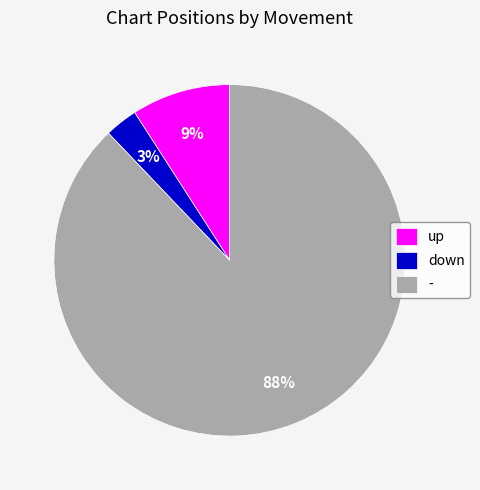

What is the largest slice in the pie chart?

-